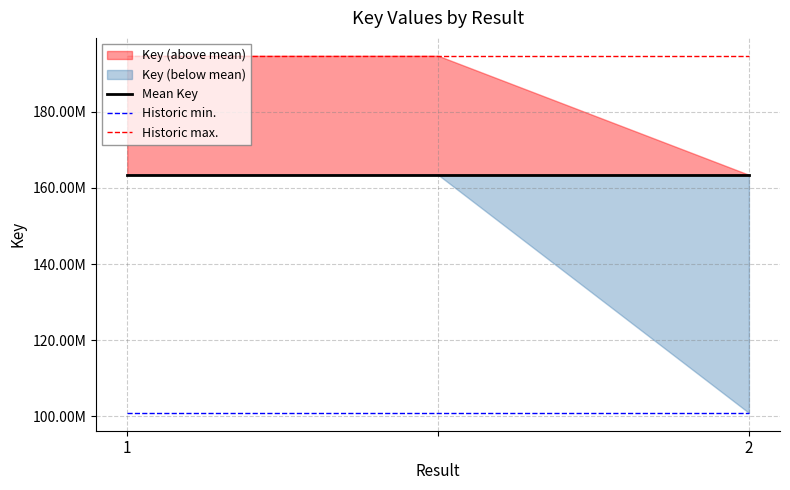

Which category has the highest value across all series?

1